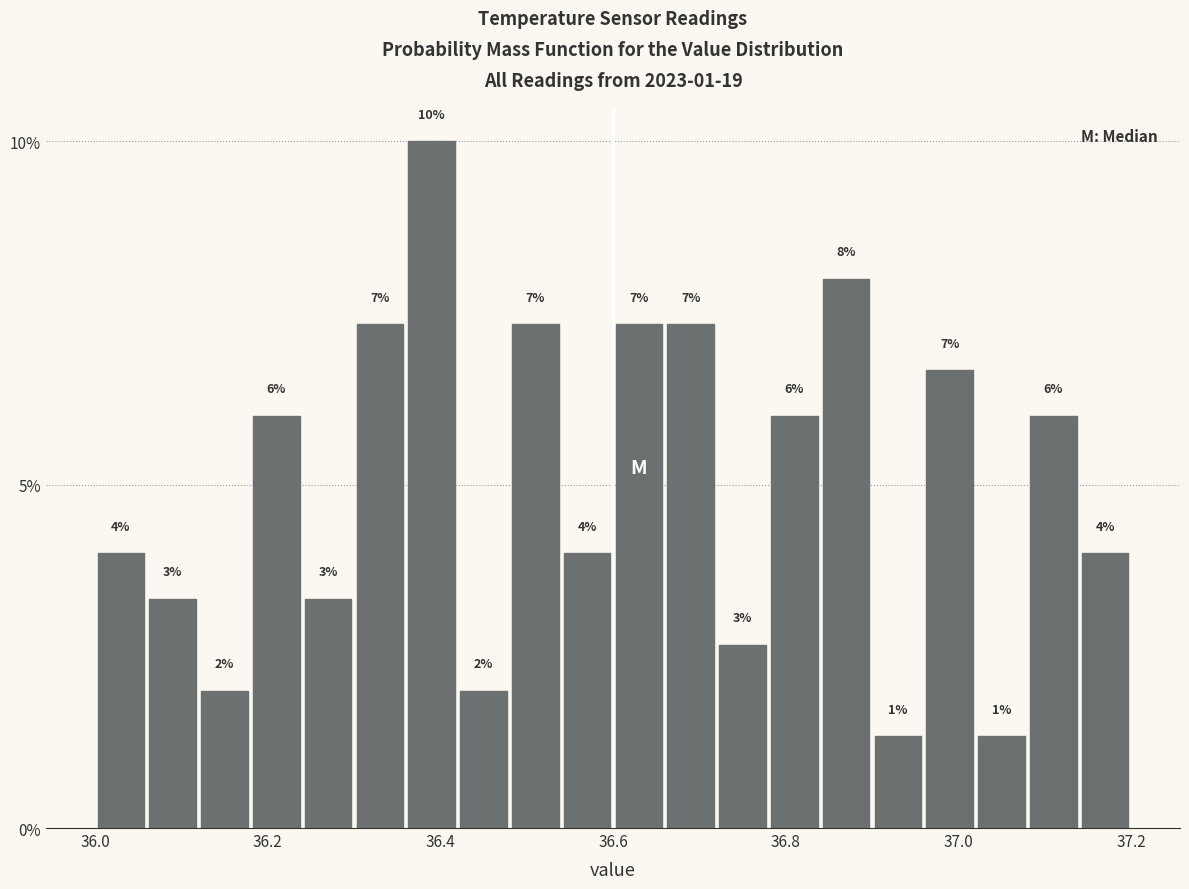

Around what value on the x-axis is the tallest bar? Give the approximate position of its centre, as read against the axis.

36.40